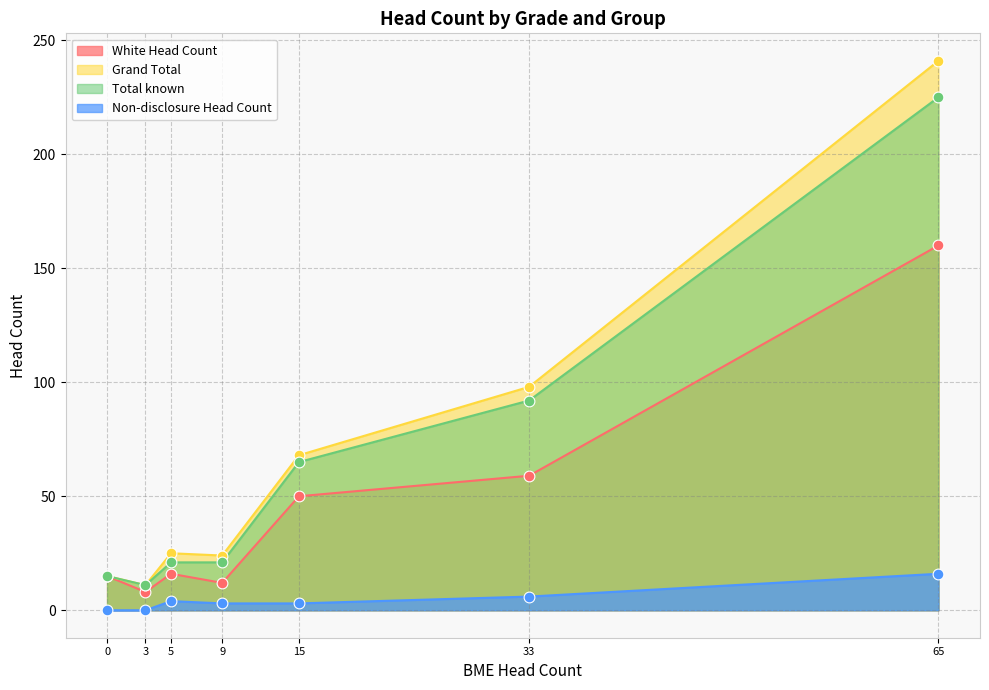

Which series has the largest Y range (max minus min)?

Grand Total